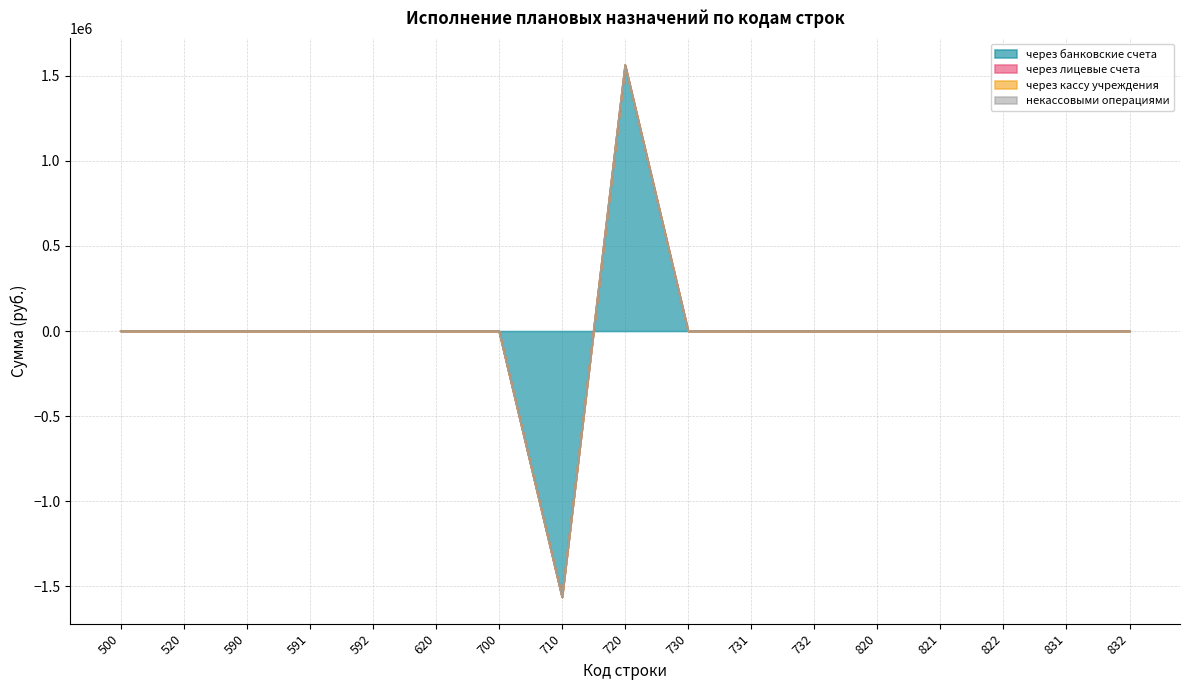

True or false: через лицевые счета and через кассу учреждения cross at least once.

False